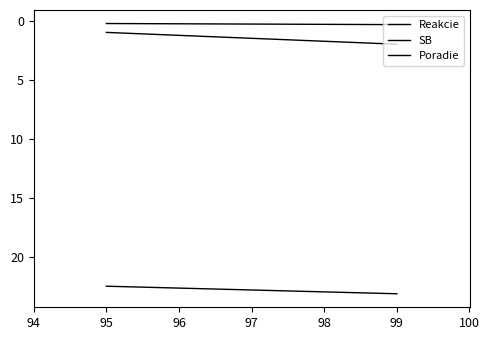

Which has a higher value, 95 or 99?

99